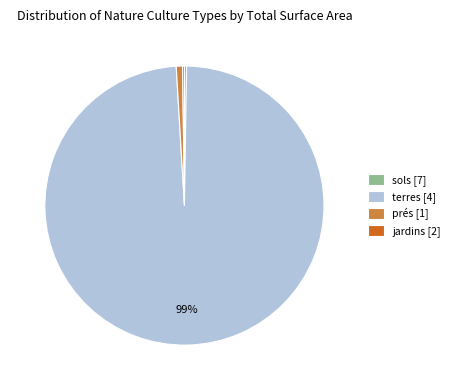

To the nearest percent, what percentage of the pie is terres [4]?

99%